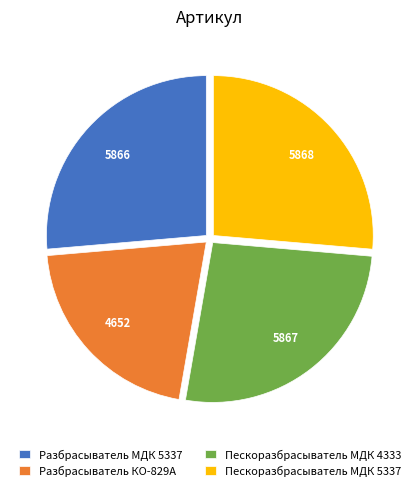

The Разбрасыватель КО-829А slice represents 21% of the pie. True or false?

True